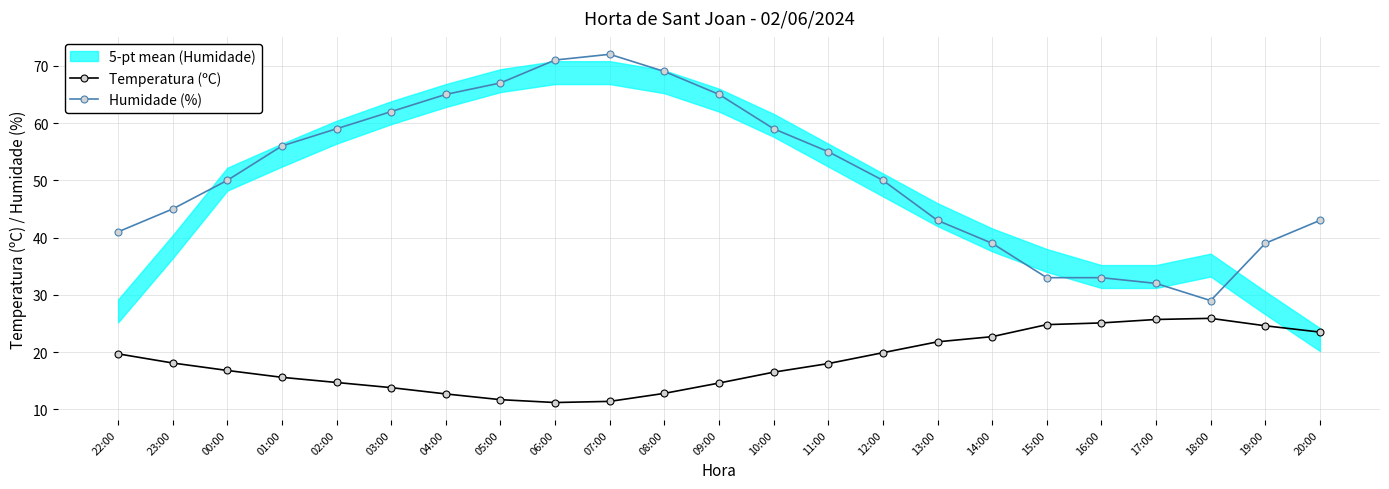

At which category is the sum across all series the highest?

07:00